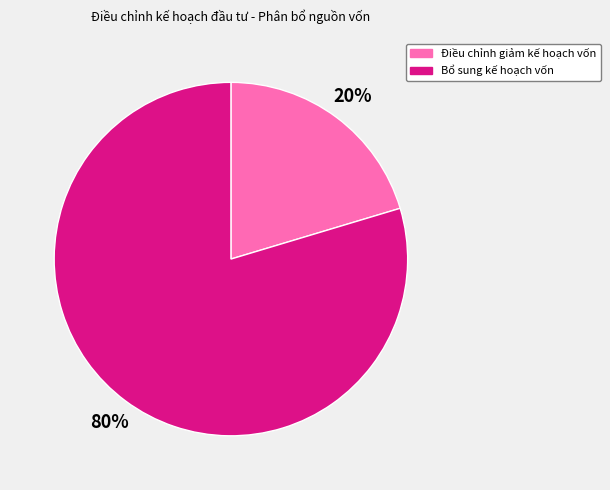

To the nearest percent, what percentage of the pie is Điều chỉnh giảm kế hoạch vốn?

20%